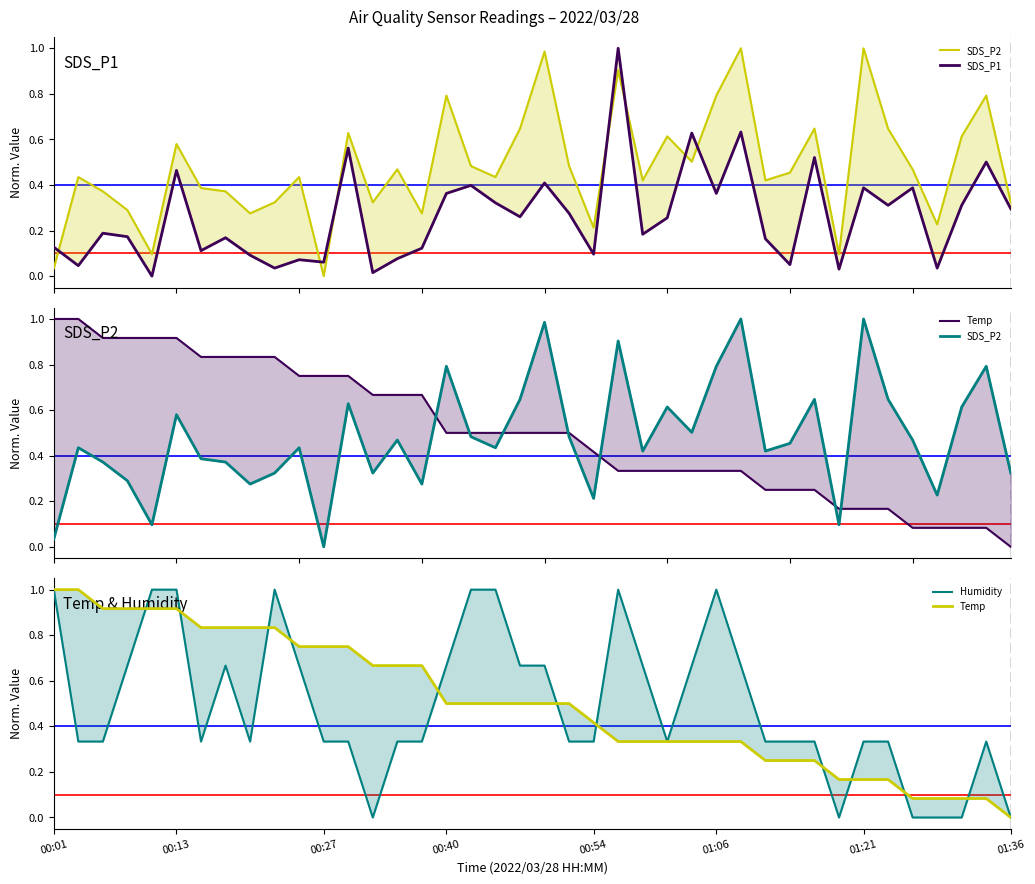

What is the total value across all series at 00:27?

1.8